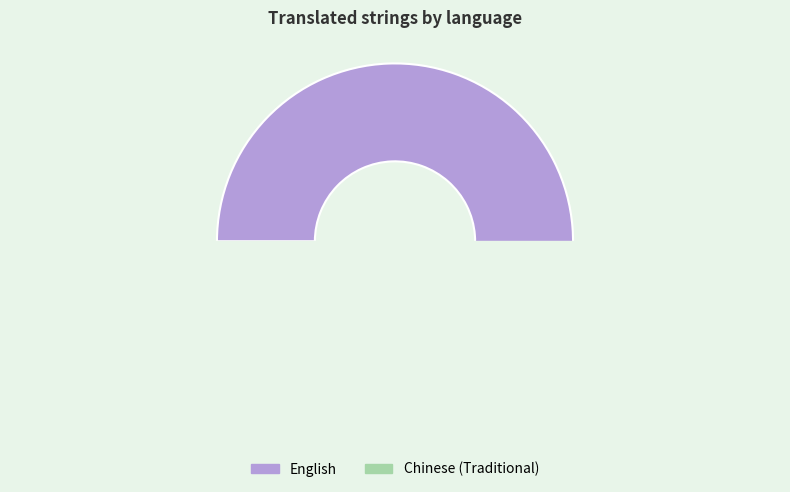

Rank the categories by value from highest to lowest.

English, Chinese (Traditional)